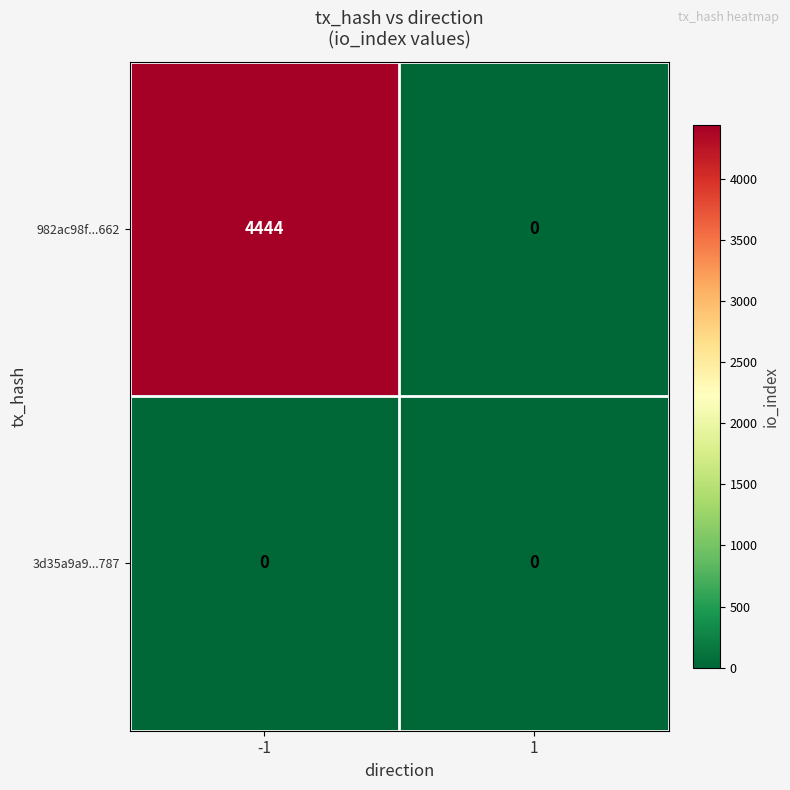

What is the maximum value for 982ac98f...662?

4444